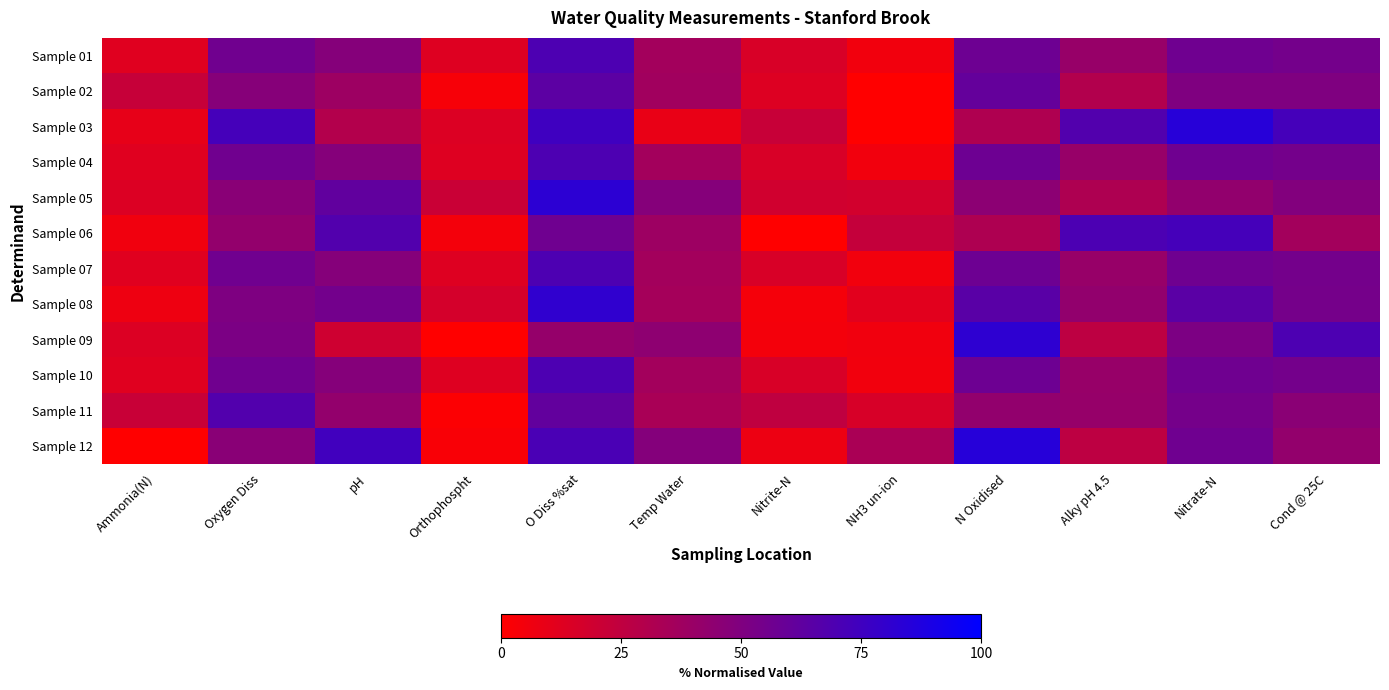

Reading left to right, transcribe all the data shown in this chart.

Sample 01: Ammonia(N)=12.4	Oxygen Diss=55.9	pH=48.0	Orthophospht=13.0	O Diss %sat=69.6	Temp Water=36.0	Nitrite-N=15.5	NH3 un-ion=5.1	N Oxidised=57.4	Alky pH 4.5=41.0	Nitrate-N=56.6	Cond @ 25C=54.3
Sample 02: Ammonia(N)=22.4	Oxygen Diss=47.3	pH=38.5	Orthophospht=3.5	O Diss %sat=63.7	Temp Water=36.7	Nitrite-N=13.5	NH3 un-ion=0.0	N Oxidised=60.8	Alky pH 4.5=30.2	Nitrate-N=50.4	Cond @ 25C=50.3
Sample 03: Ammonia(N)=9.8	Oxygen Diss=73.0	pH=30.0	Orthophospht=13.9	O Diss %sat=75.1	Temp Water=8.8	Nitrite-N=22.0	NH3 un-ion=0.0	N Oxidised=31.3	Alky pH 4.5=67.9	Nitrate-N=84.5	Cond @ 25C=72.8
Sample 04: Ammonia(N)=12.4	Oxygen Diss=55.9	pH=48.0	Orthophospht=13.0	O Diss %sat=69.6	Temp Water=36.0	Nitrite-N=15.5	NH3 un-ion=5.1	N Oxidised=57.4	Alky pH 4.5=41.0	Nitrate-N=56.6	Cond @ 25C=54.3
Sample 05: Ammonia(N)=13.8	Oxygen Diss=46.5	pH=62.1	Orthophospht=21.3	O Diss %sat=82.8	Temp Water=47.8	Nitrite-N=18.4	NH3 un-ion=17.8	N Oxidised=45.1	Alky pH 4.5=31.9	Nitrate-N=43.0	Cond @ 25C=49.1
Sample 06: Ammonia(N)=5.7	Oxygen Diss=42.2	pH=67.7	Orthophospht=4.4	O Diss %sat=56.5	Temp Water=38.6	Nitrite-N=0.0	NH3 un-ion=23.2	N Oxidised=31.9	Alky pH 4.5=70.2	Nitrate-N=72.9	Cond @ 25C=36.2
Sample 07: Ammonia(N)=12.4	Oxygen Diss=55.9	pH=48.0	Orthophospht=13.0	O Diss %sat=69.6	Temp Water=36.0	Nitrite-N=15.5	NH3 un-ion=5.1	N Oxidised=57.4	Alky pH 4.5=41.0	Nitrate-N=56.6	Cond @ 25C=54.3
Sample 08: Ammonia(N)=6.7	Oxygen Diss=50.7	pH=54.9	Orthophospht=17.1	O Diss %sat=81.2	Temp Water=35.2	Nitrite-N=4.1	NH3 un-ion=11.5	N Oxidised=65.2	Alky pH 4.5=42.8	Nitrate-N=64.7	Cond @ 25C=54.1
Sample 09: Ammonia(N)=13.8	Oxygen Diss=51.6	pH=19.5	Orthophospht=0.0	O Diss %sat=41.5	Temp Water=44.2	Nitrite-N=4.4	NH3 un-ion=5.6	N Oxidised=81.9	Alky pH 4.5=26.0	Nitrate-N=51.2	Cond @ 25C=69.6
Sample 10: Ammonia(N)=12.4	Oxygen Diss=55.9	pH=48.0	Orthophospht=13.0	O Diss %sat=69.6	Temp Water=36.0	Nitrite-N=15.5	NH3 un-ion=5.1	N Oxidised=57.4	Alky pH 4.5=41.0	Nitrate-N=56.6	Cond @ 25C=54.3
Sample 11: Ammonia(N)=21.6	Oxygen Diss=67.8	pH=42.5	Orthophospht=1.3	O Diss %sat=61.4	Temp Water=33.8	Nitrite-N=25.0	NH3 un-ion=15.9	N Oxidised=42.6	Alky pH 4.5=41.3	Nitrate-N=54.1	Cond @ 25C=46.0
Sample 12: Ammonia(N)=0.0	Oxygen Diss=46.2	pH=74.6	Orthophospht=2.4	O Diss %sat=70.7	Temp Water=48.2	Nitrite-N=7.3	NH3 un-ion=33.4	N Oxidised=85.1	Alky pH 4.5=26.1	Nitrate-N=56.4	Cond @ 25C=42.4